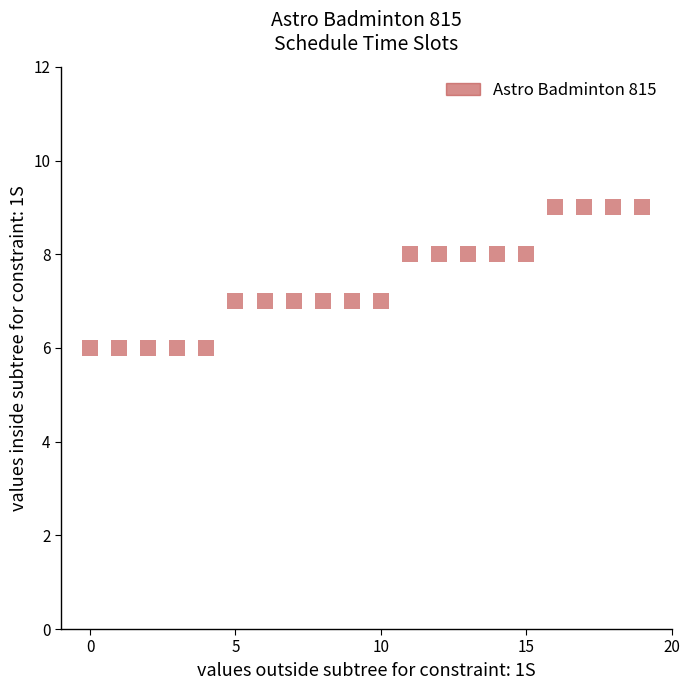

What is the range of Y values (max minus min)?

3